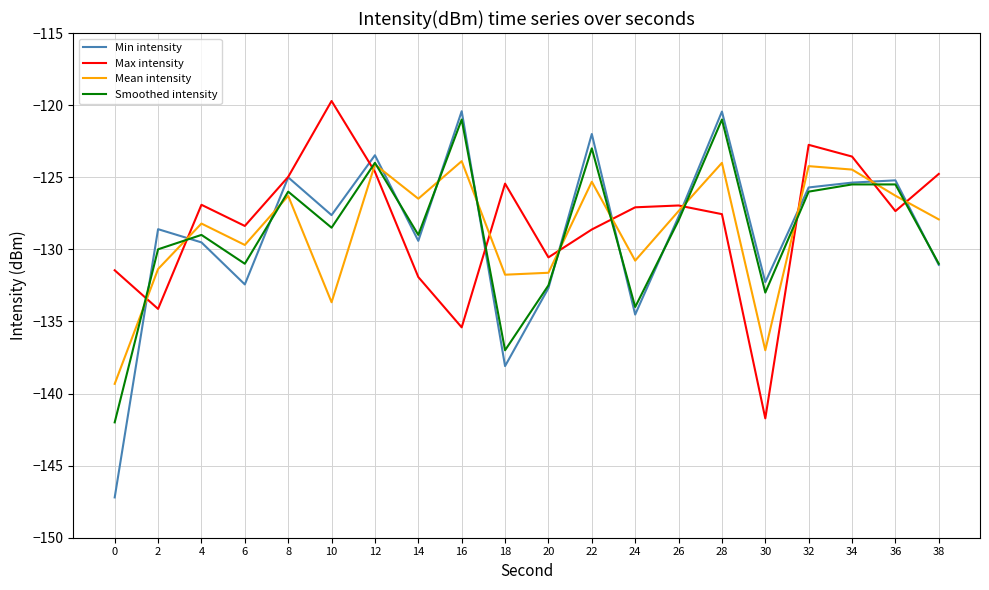

At which category is the sum across all series the highest?

28